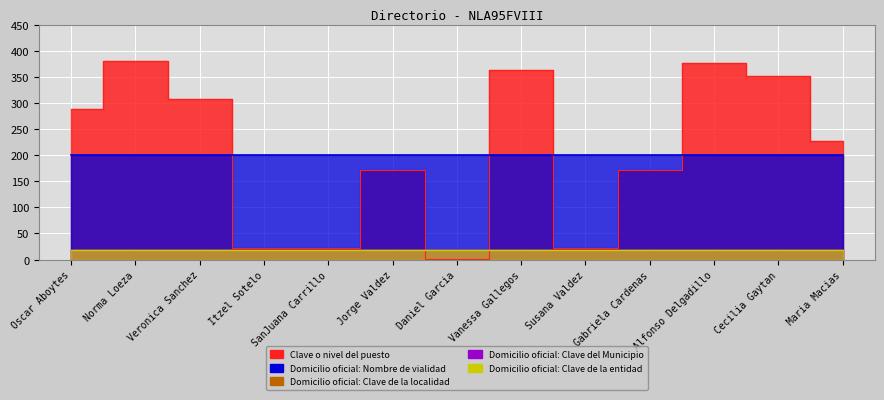

Between Veronica Sanchez and Daniel Garcia, which series saw the biggest shift?

Clave o nivel del puesto